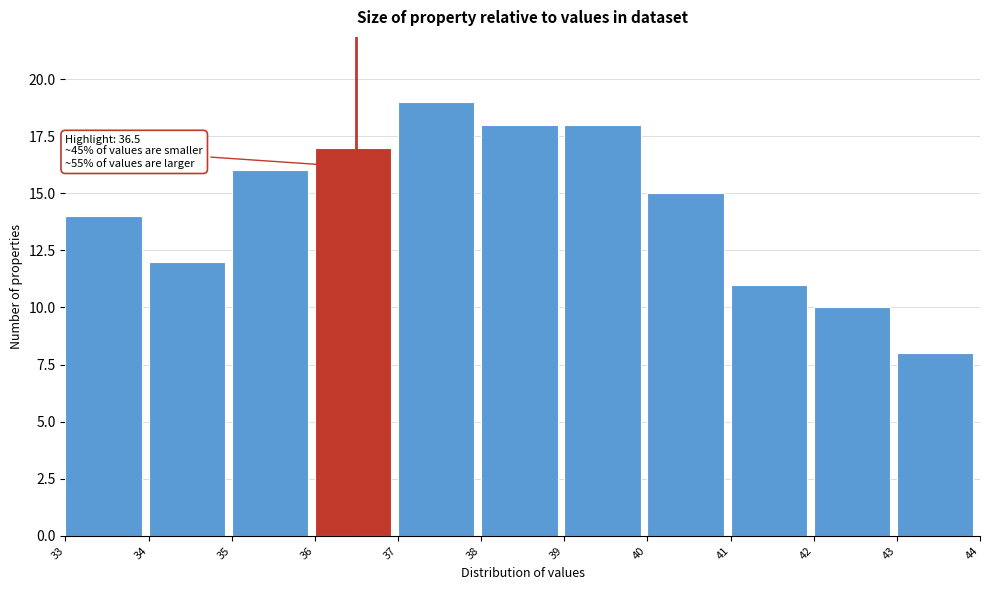

Which range on the x-axis has the tallest bar?

37 to 38